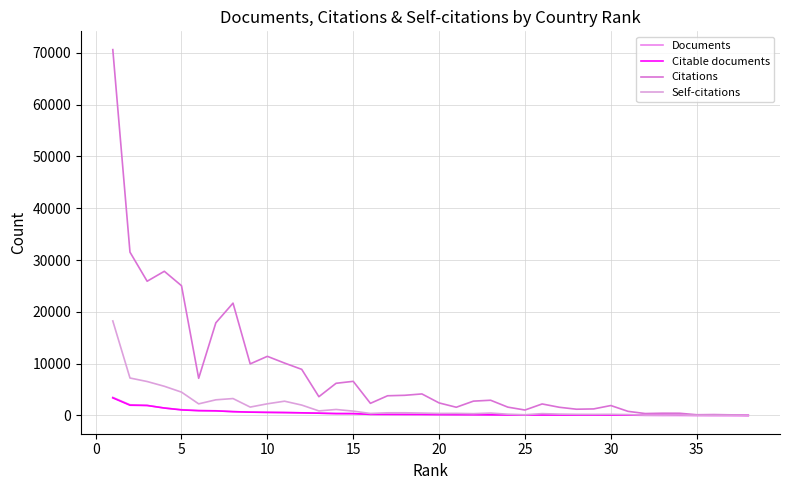

How many lines are shown in the chart?

4